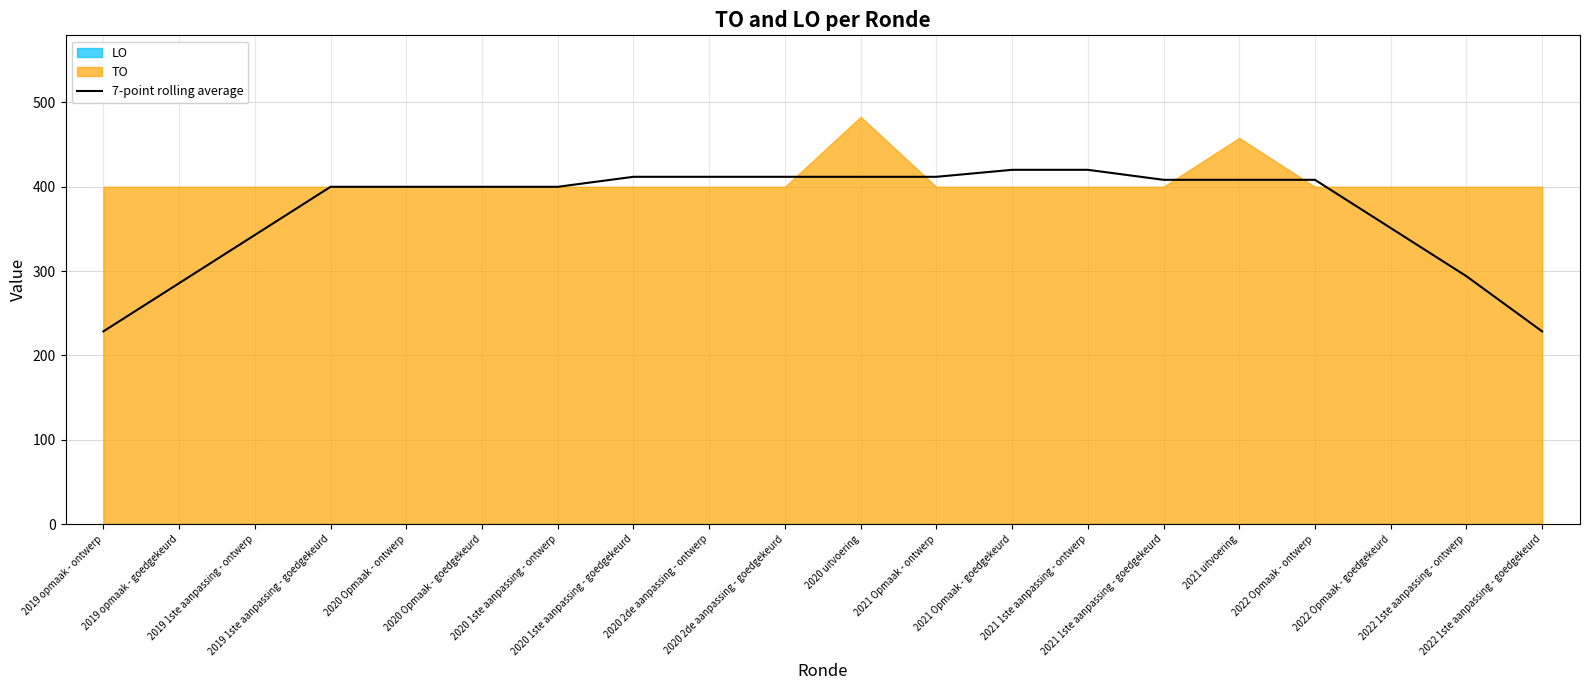

Reading left to right, list all the values displayed in this chart.

228.6	285.7	342.9	400.0	400.0	400.0	400.0	411.9	411.9	411.9	411.9	411.9	420.1	420.1	408.3	408.3	408.3	351.1	294.0	228.6